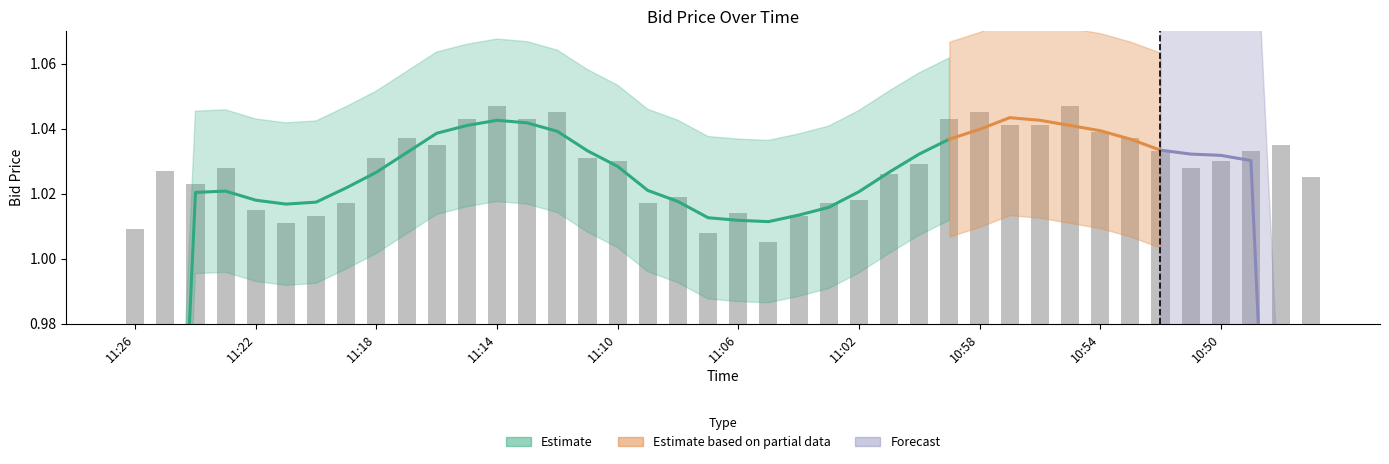

What is the value of the 25th bar from the left?

1.0